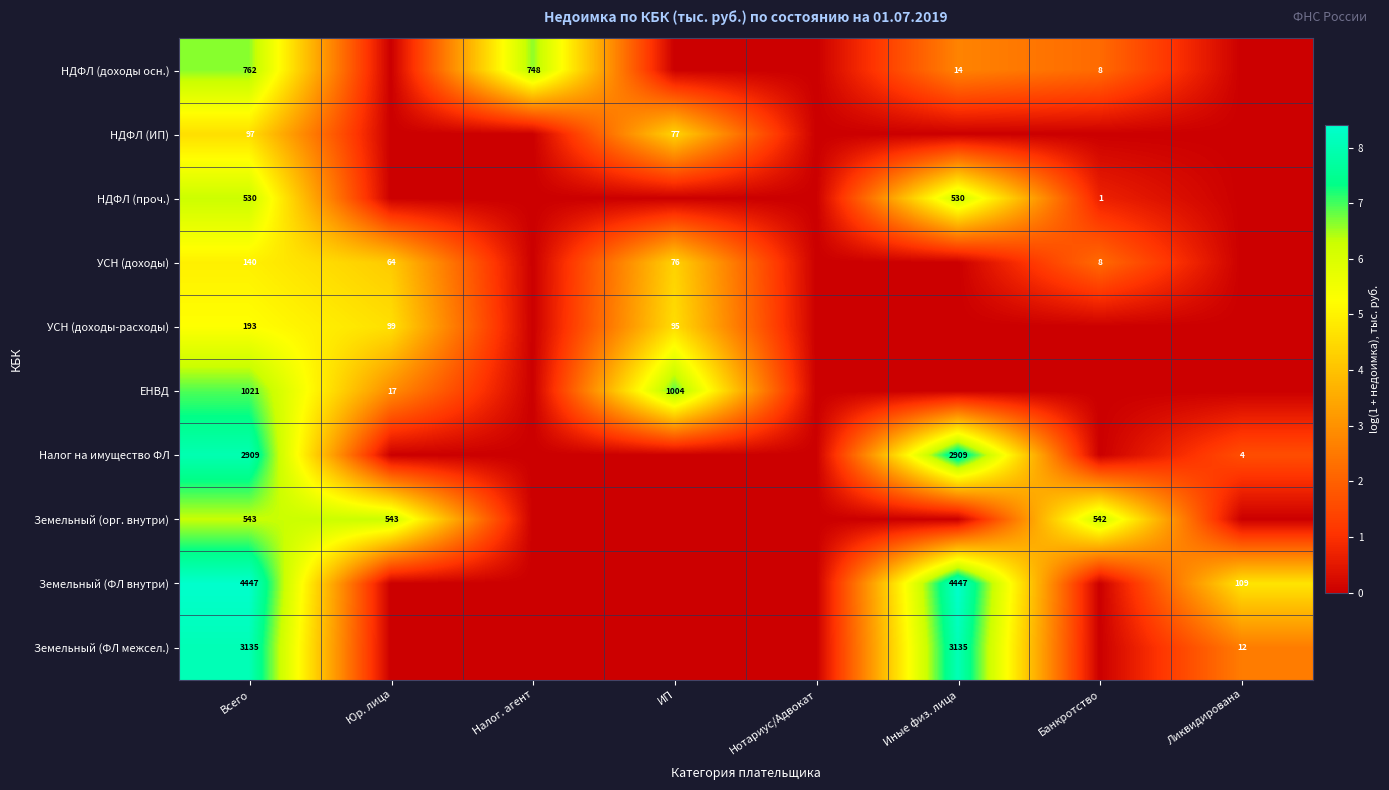

Between ИП and Нотариус/Адвокат, which is larger?

ИП